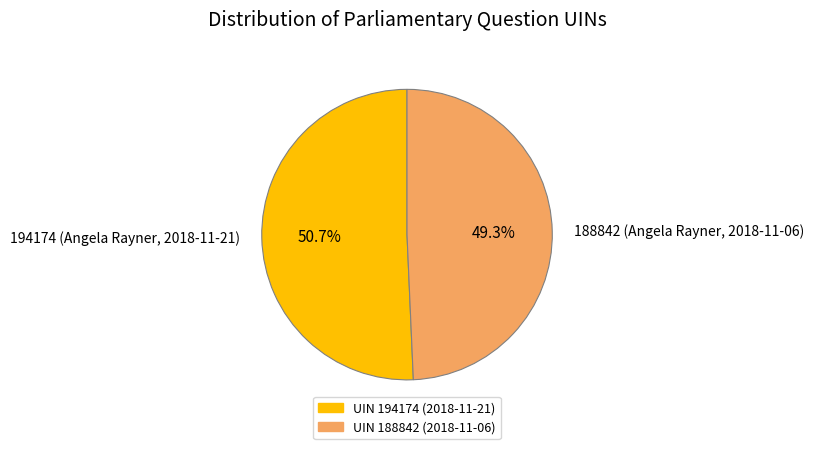

Is there any slice that represents more than half of the pie?

Yes